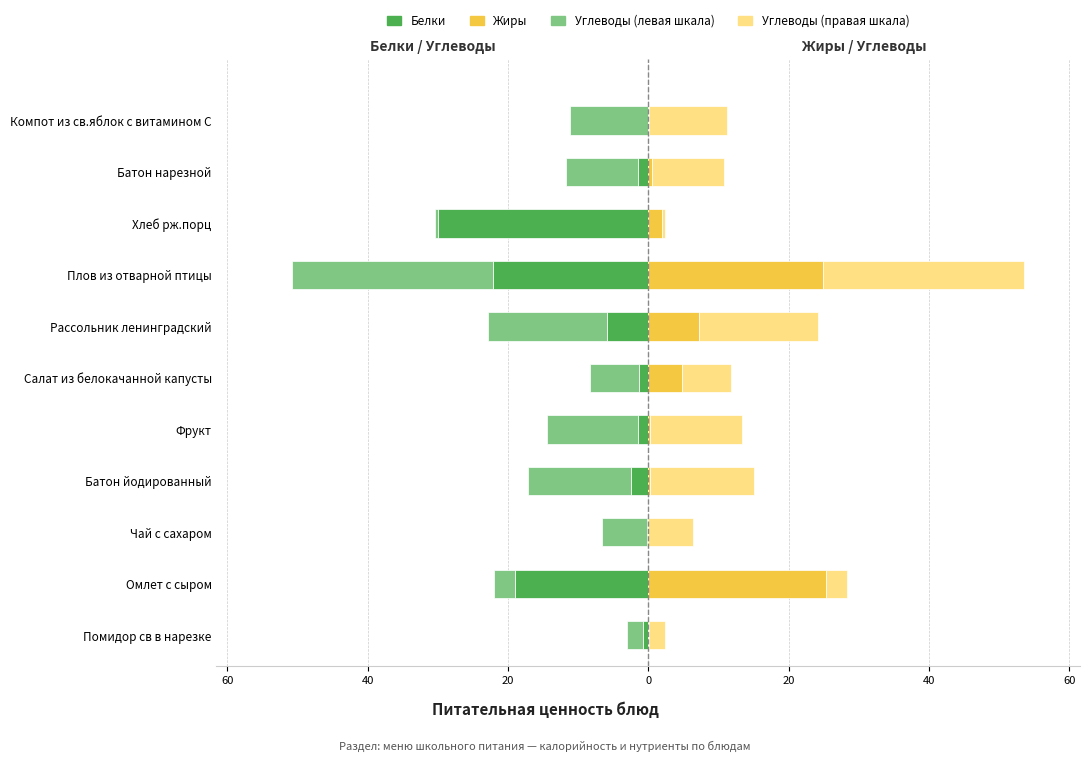

Between Батон йодированный and Салат из белокачанной капусты, which is larger?

Салат из белокачанной капусты